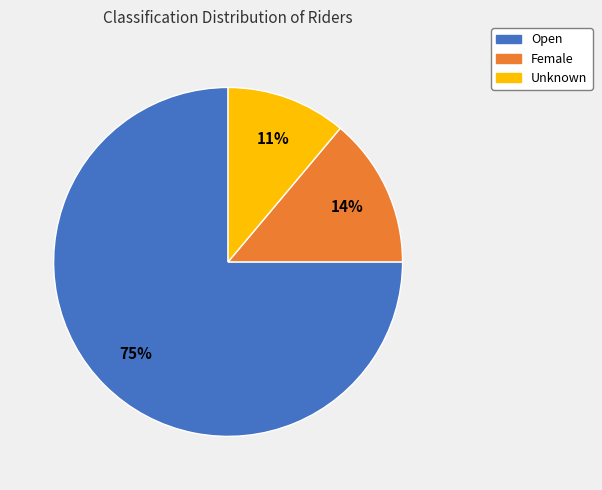

To the nearest percent, what is the difference between the Female and Open slice percentages?

61%